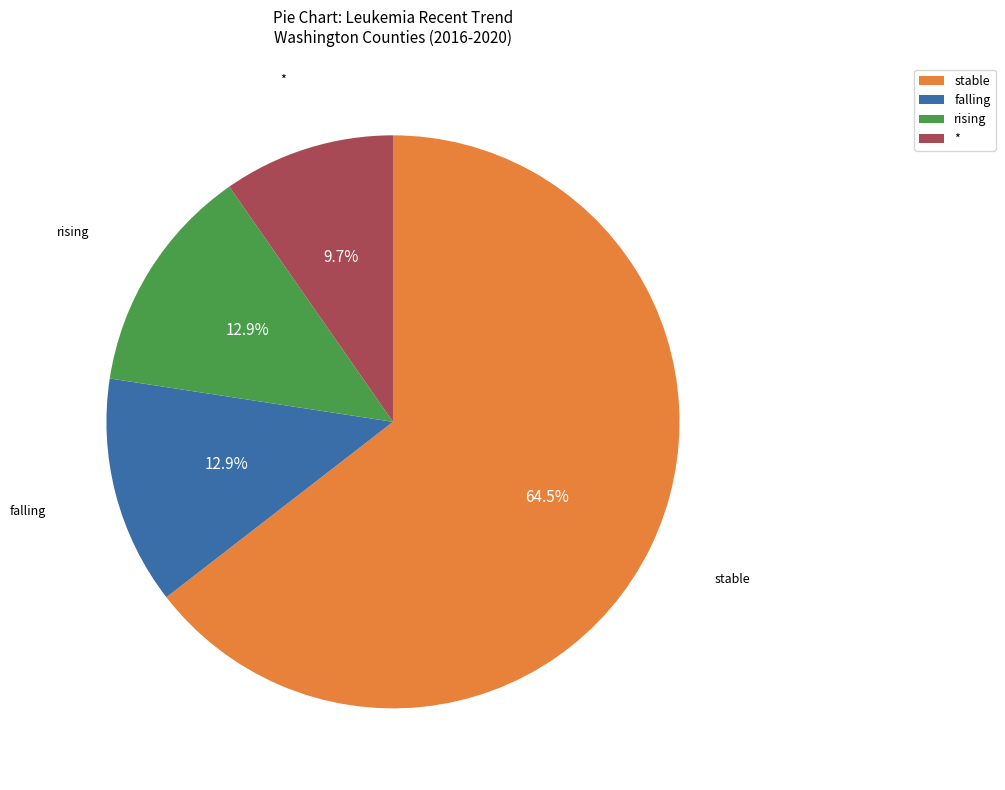

Which slice is the smallest?

*